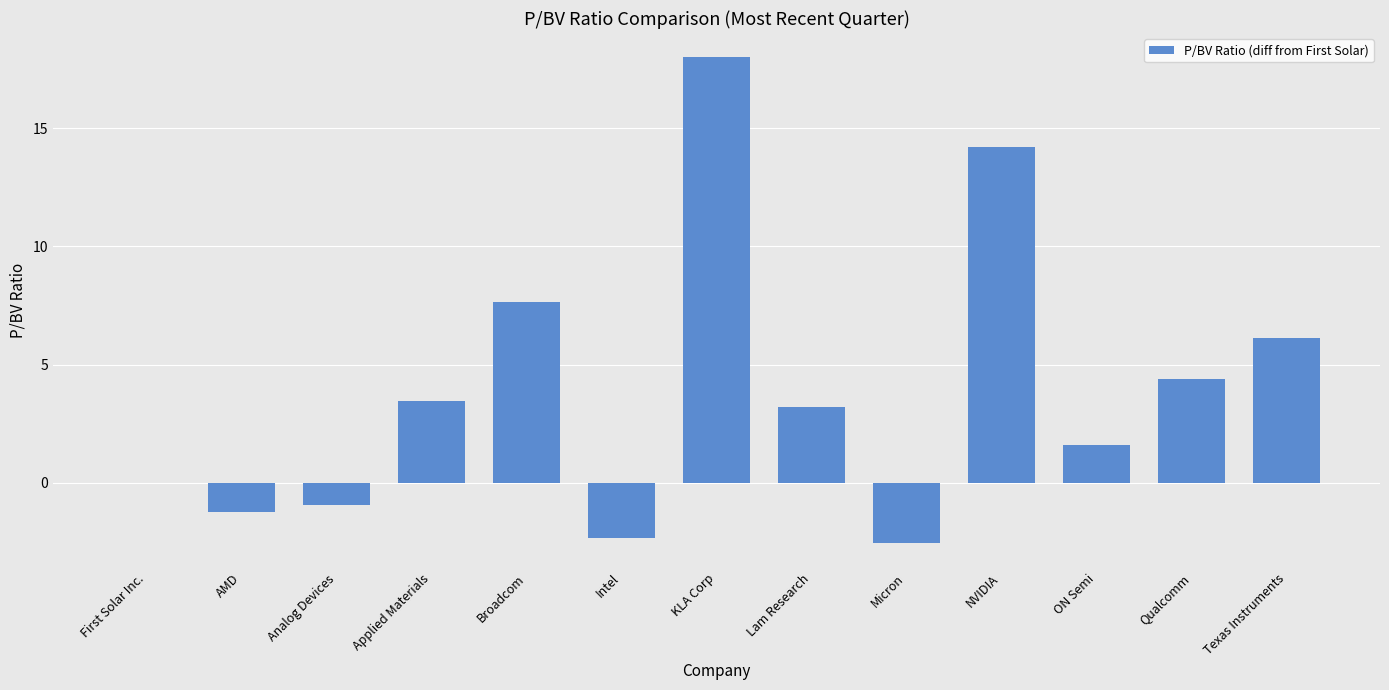

Reading right to left, what are all the values shown in this chart?

6.1	4.4	1.6	14.2	-2.6	3.2	18.0	-2.3	7.7	3.5	-0.9	-1.3	0.0